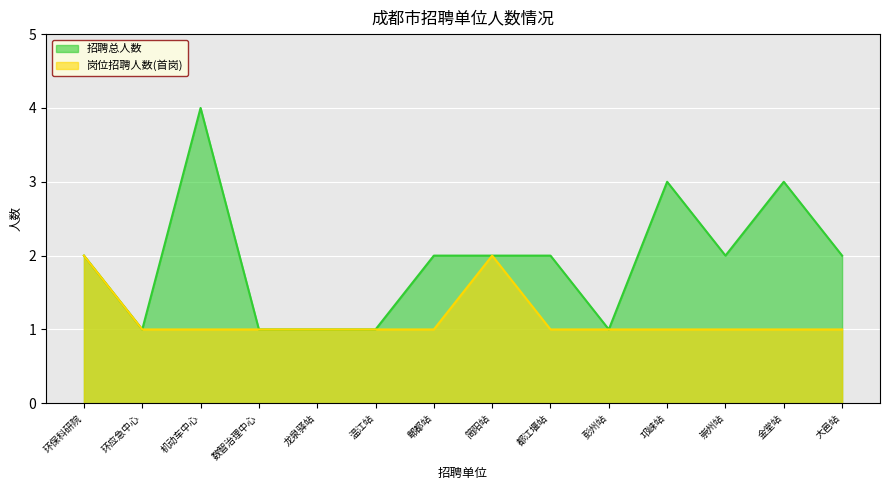

Which series has the largest range (max minus min)?

招聘总人数